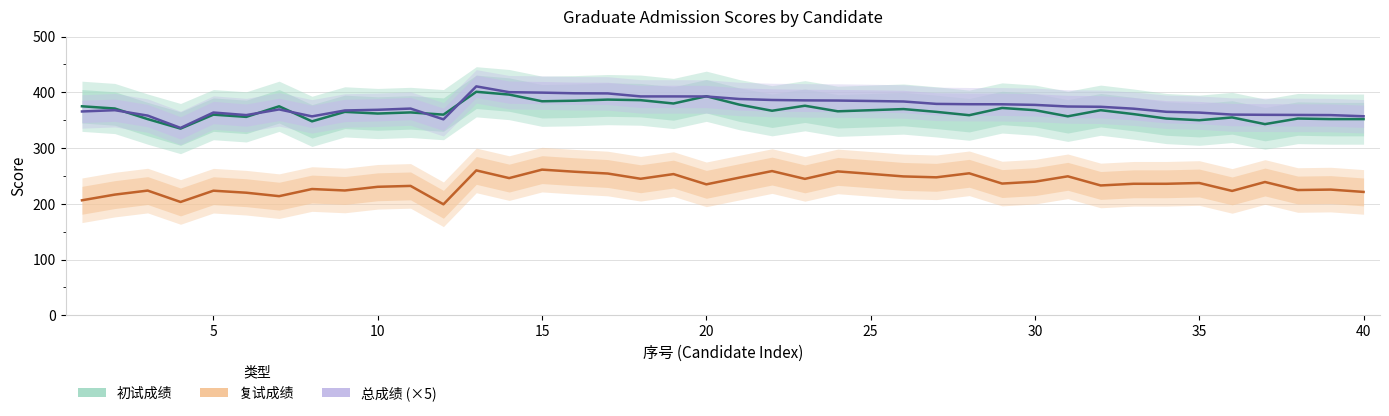

What are all the series names shown in the legend?

初试成绩, 复试成绩, 总成绩 (×5)